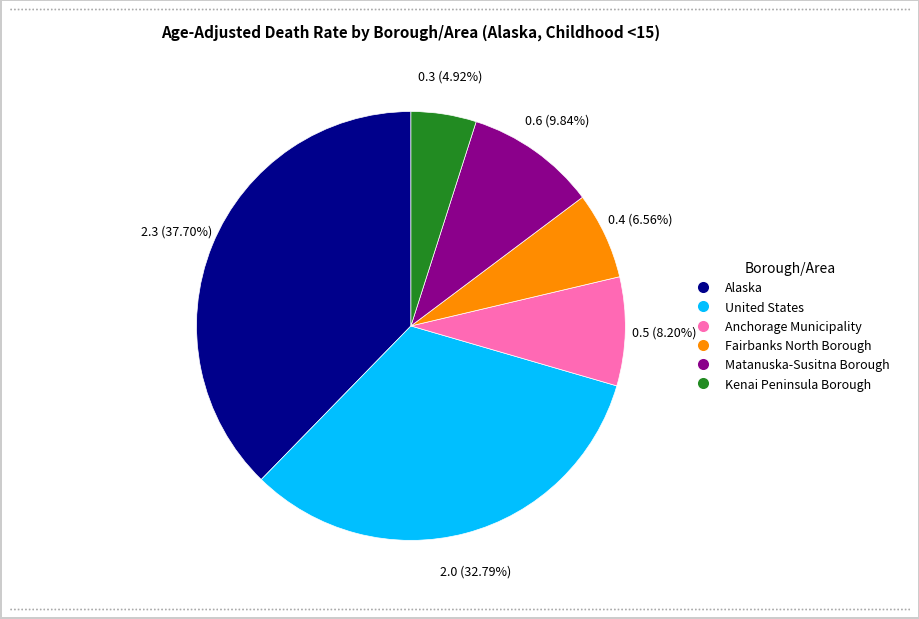

What portion of the pie excludes Alaska?

62.3%